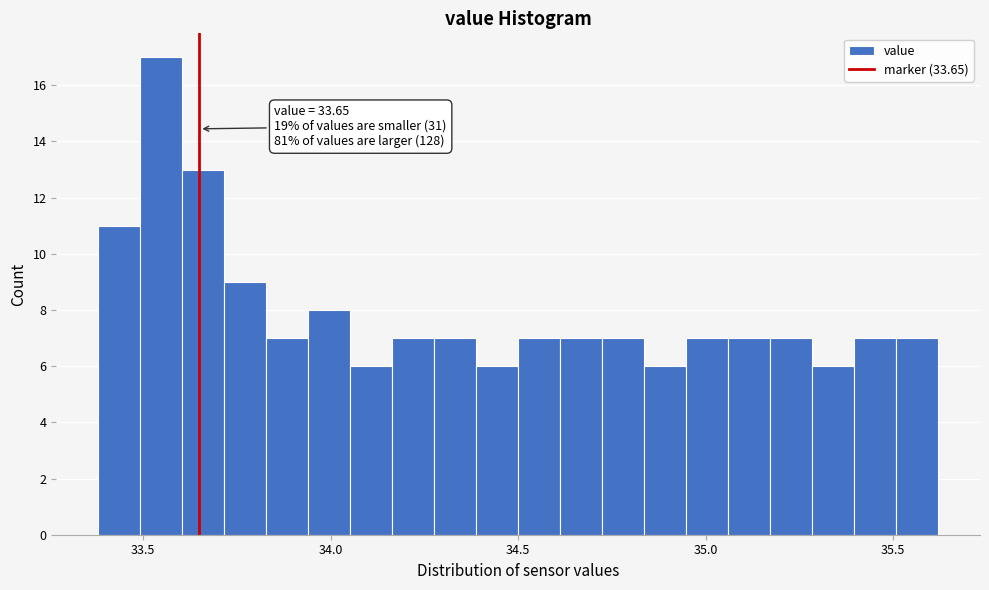

Around what value on the x-axis is the tallest bar? Give the approximate position of its centre, as read against the axis.

33.55